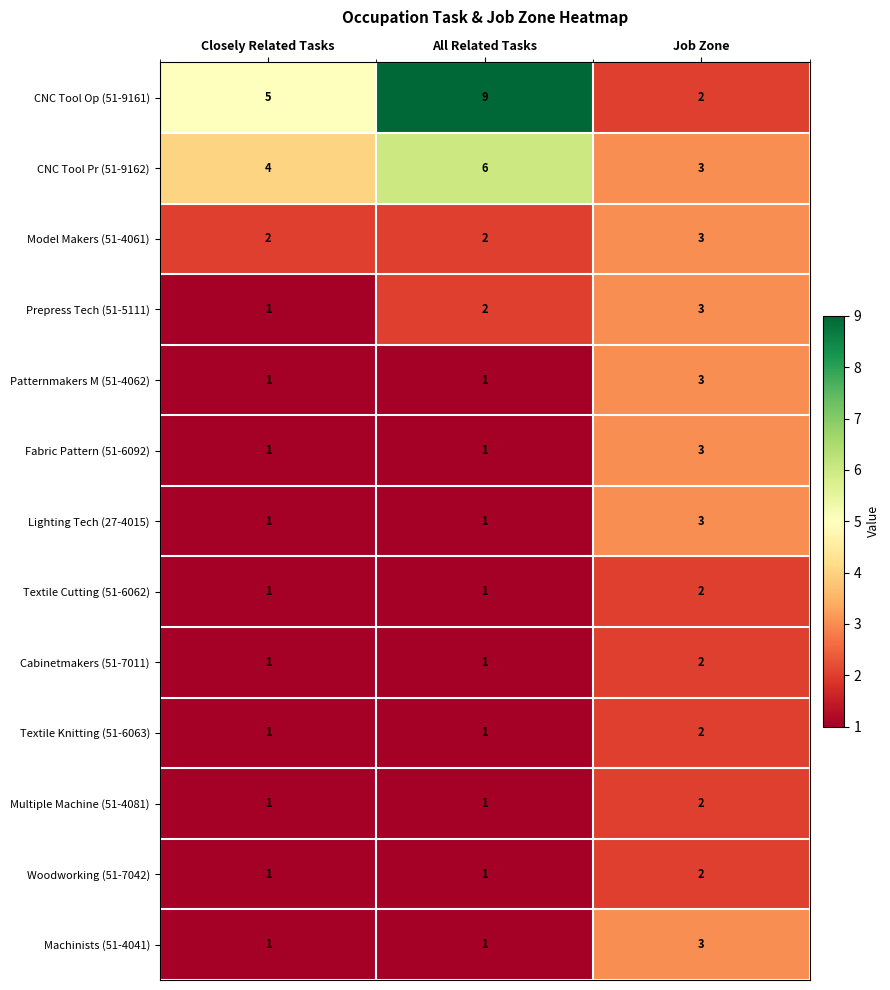

What is the total value across all series at All Related Tasks?

28